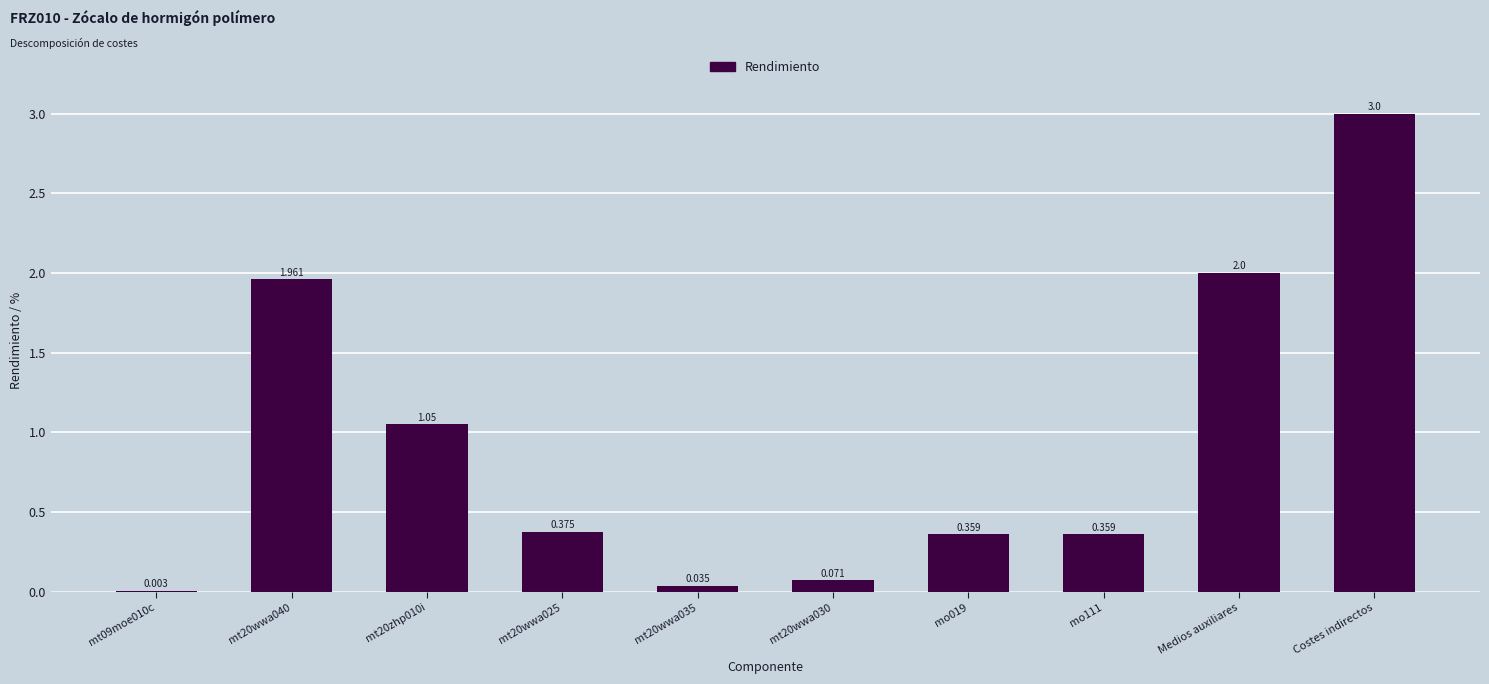

Which has a higher value, mt20wwa040 or Medios auxiliares?

Medios auxiliares